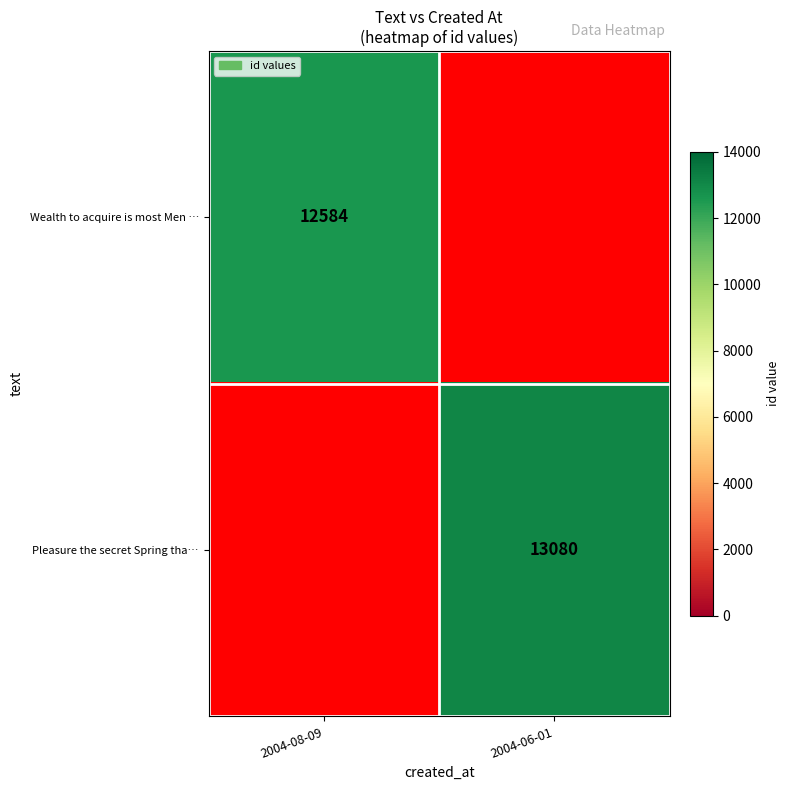

At which category does the chart reach its peak across all series?

2004-06-01